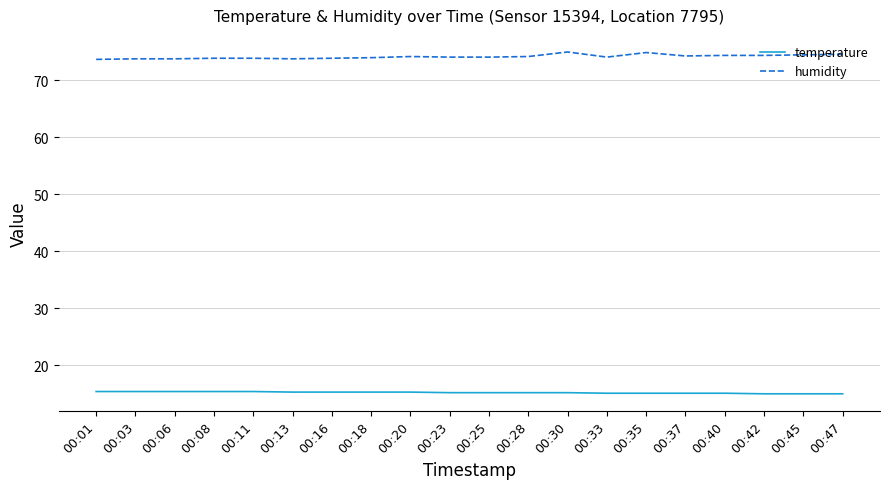

True or false: temperature and humidity intersect in this chart.

False